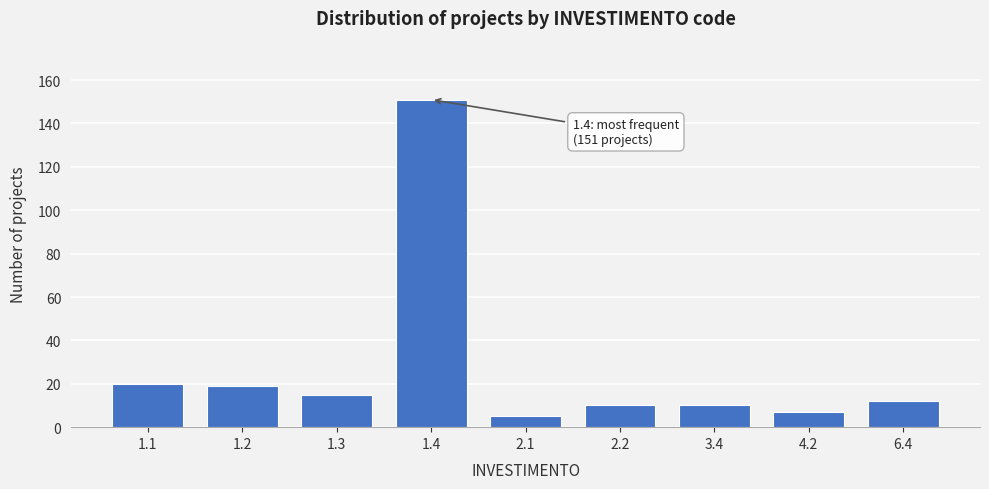

Reading right to left, what are all the values shown in this chart?

12	7	10	10	5	151	15	19	20